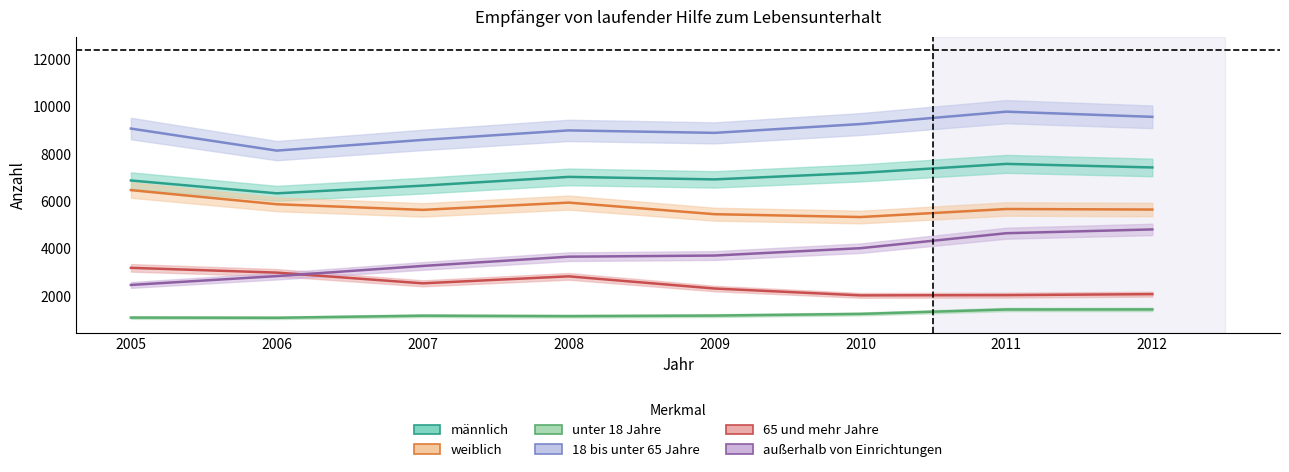

What is the average value of the außerhalb von Einrichtungen series?

3679